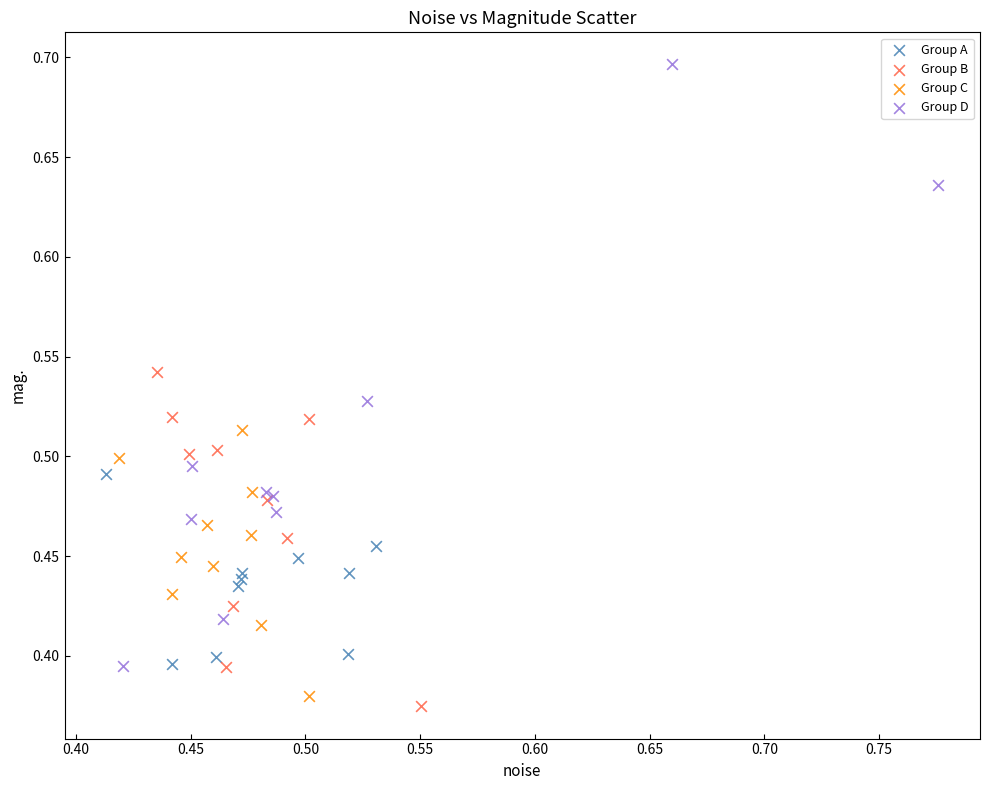

Which series has the largest Y range (max minus min)?

Group D